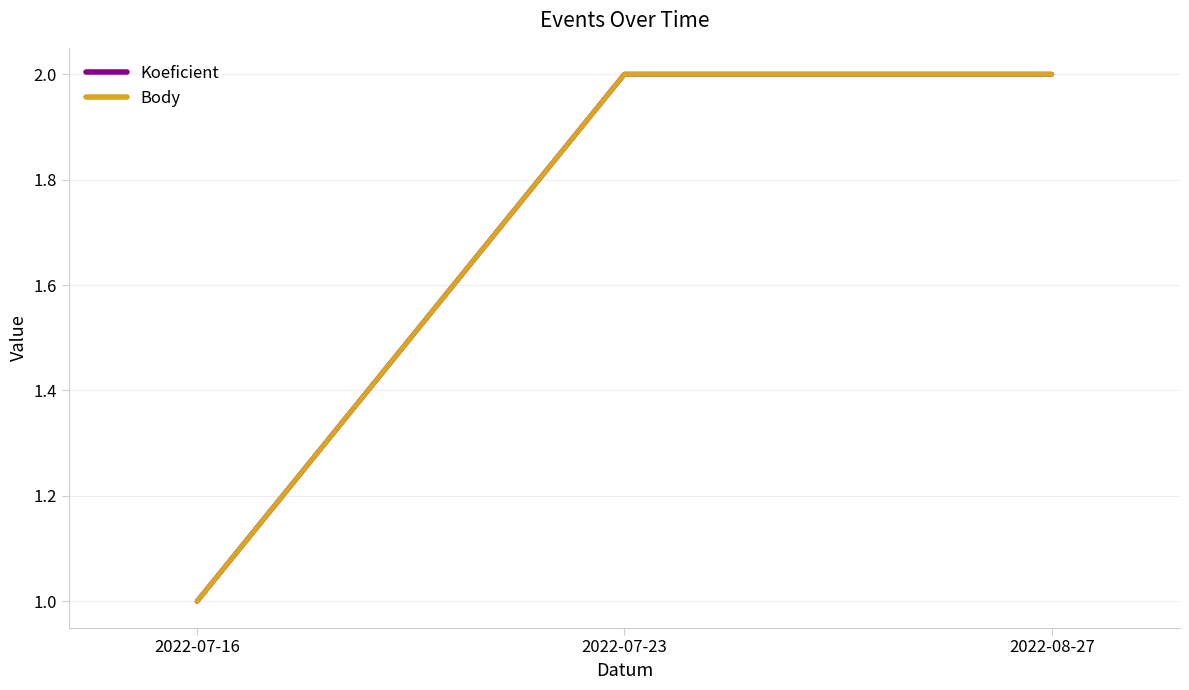

At 2022-07-16, list the series in order from largest to smallest.

Koeficient, Body